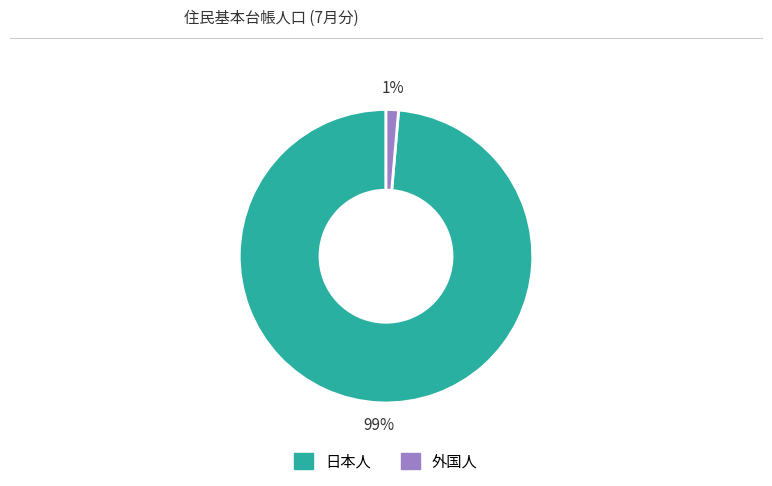

To the nearest percent, what is the average slice percentage?

50%